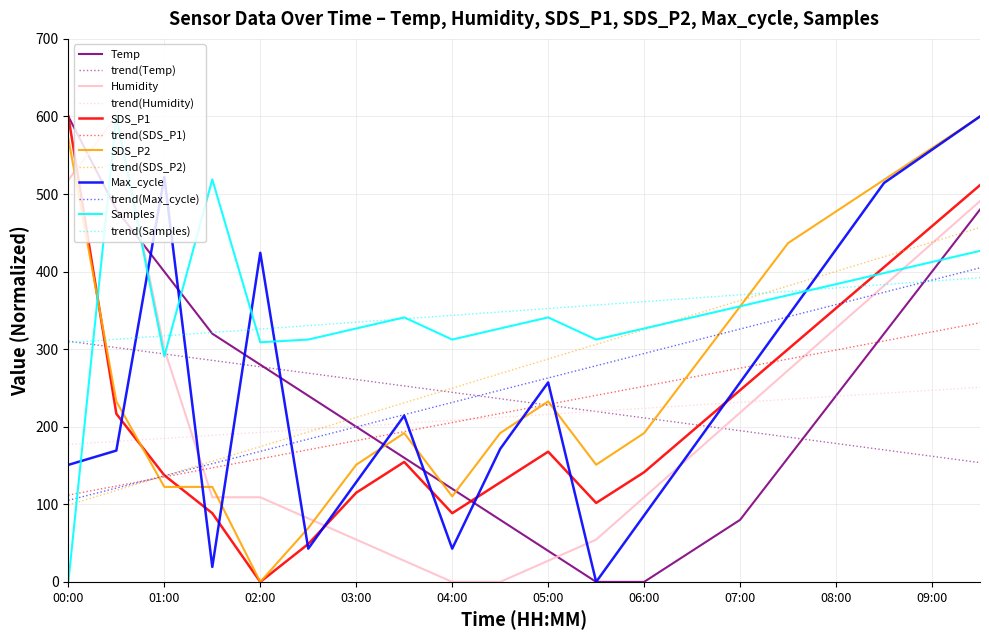

After their last crossing, which series has the higher values: trend(Max_cycle) or trend(SDS_P2)?

trend(SDS_P2)